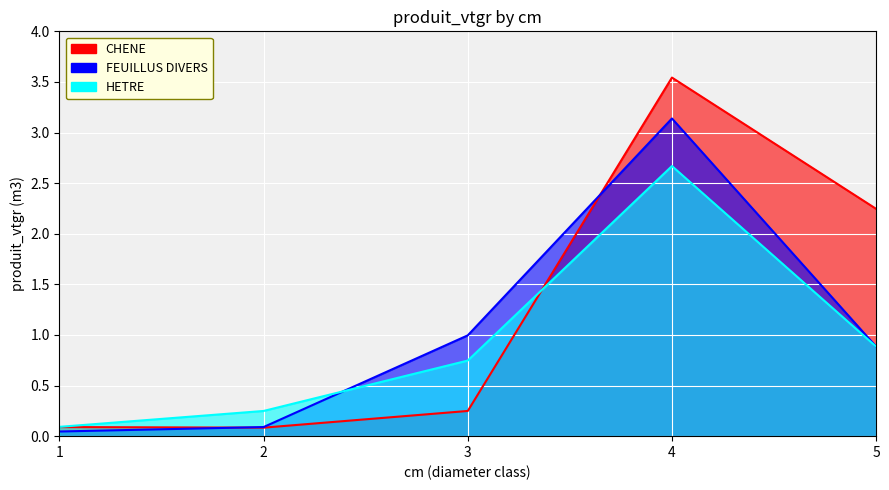

What is the value of the FEUILLUS DIVERS point at the 4th from the left?

3.1